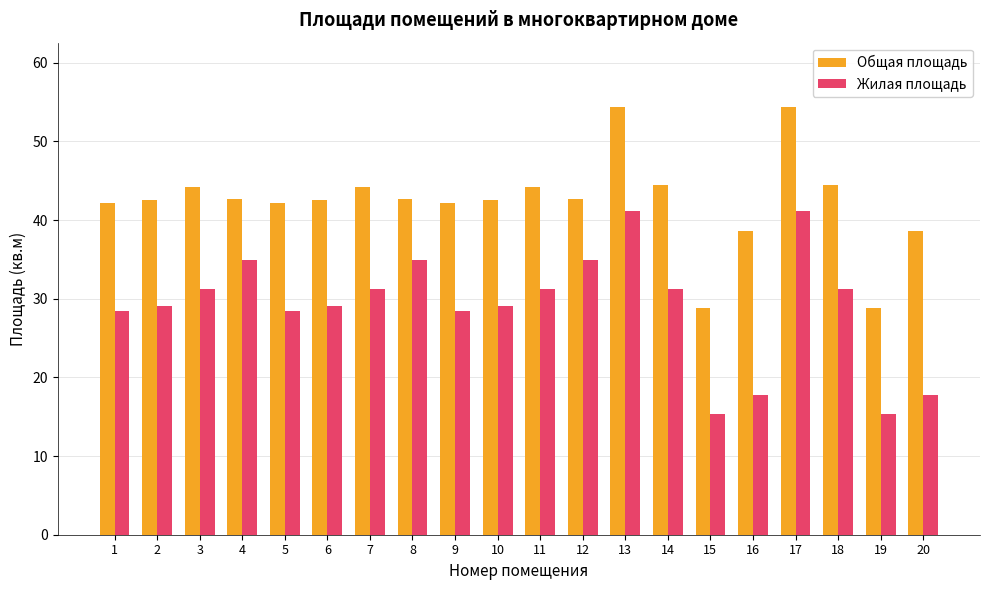

What is the smallest value displayed?

15.4